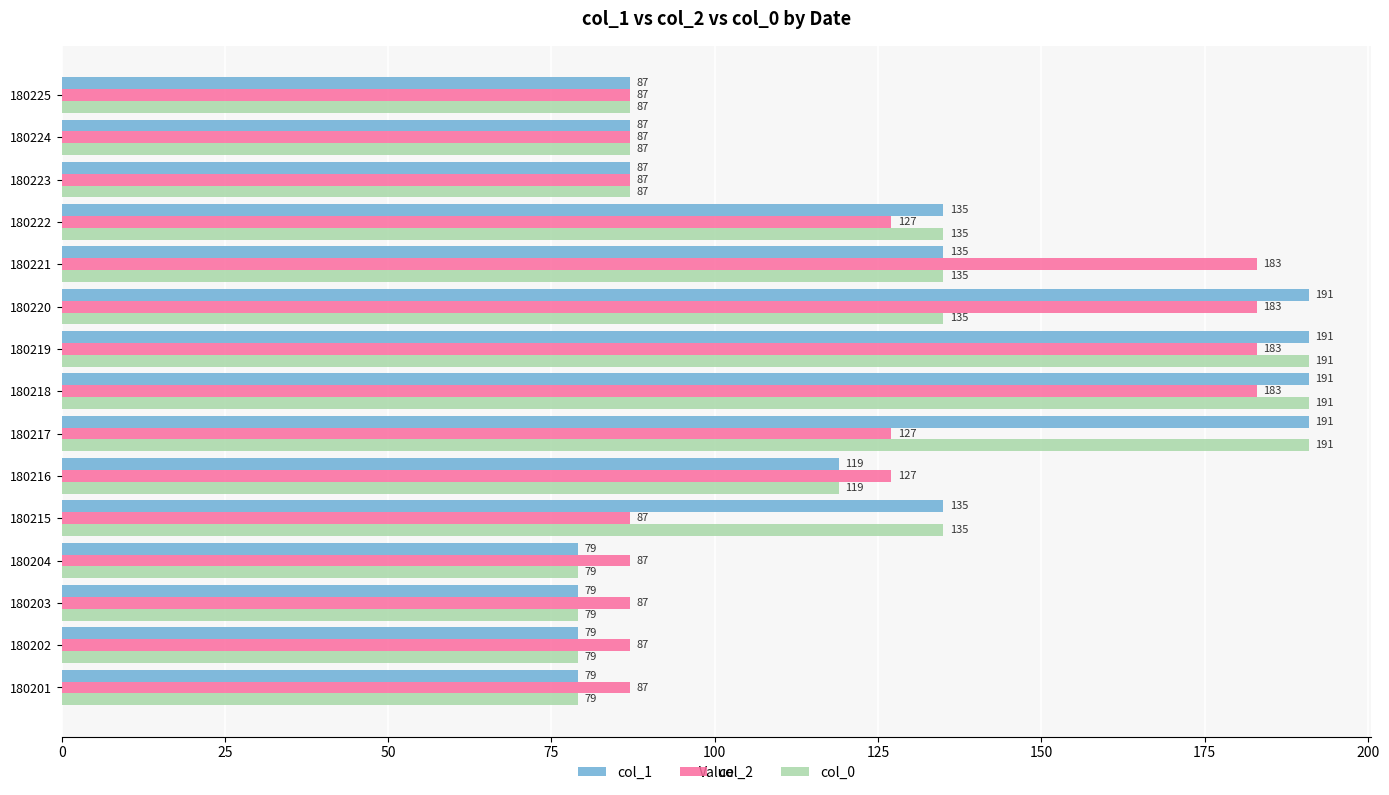

Count the number of categories in the chart.

15